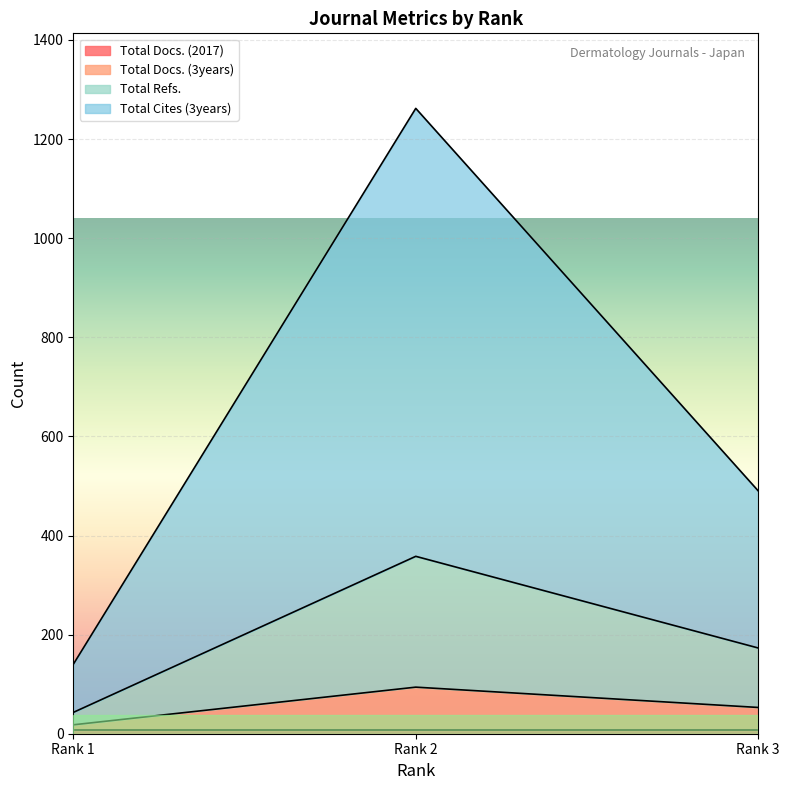

Which series has the largest range (max minus min)?

Total Cites (3years)